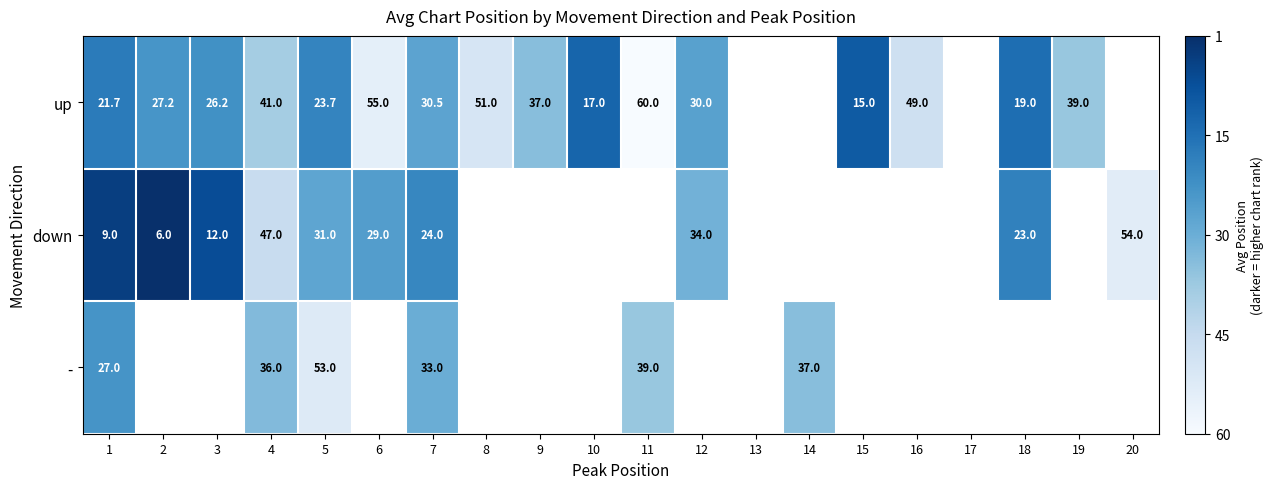

What is the difference between the highest and lowest values at 4?

11.0